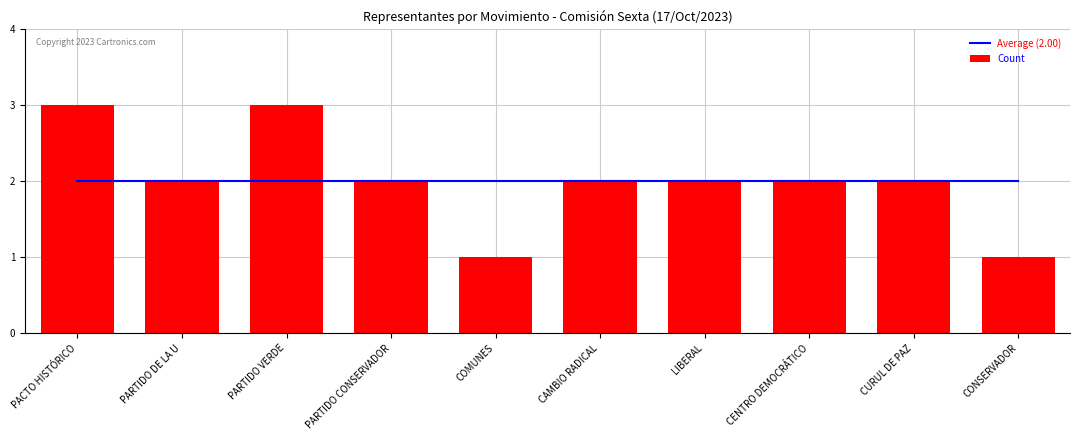

What is the label of the 2nd bar from the right?

CURUL DE PAZ